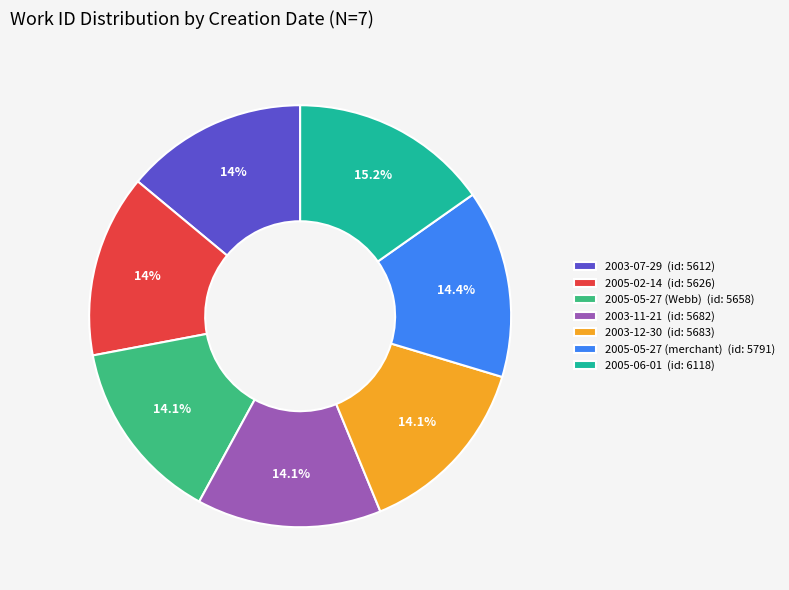

What is the largest slice in the pie chart?

2005-06-01